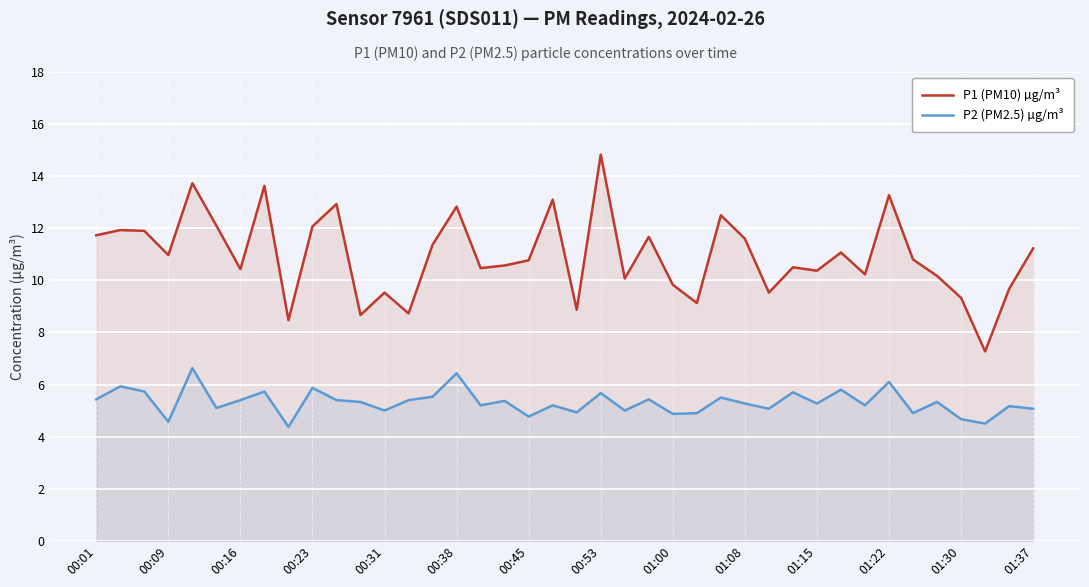

What is the difference between the maximum and minimum values in the P2 (PM2.5) µg/m³ series?

2.3